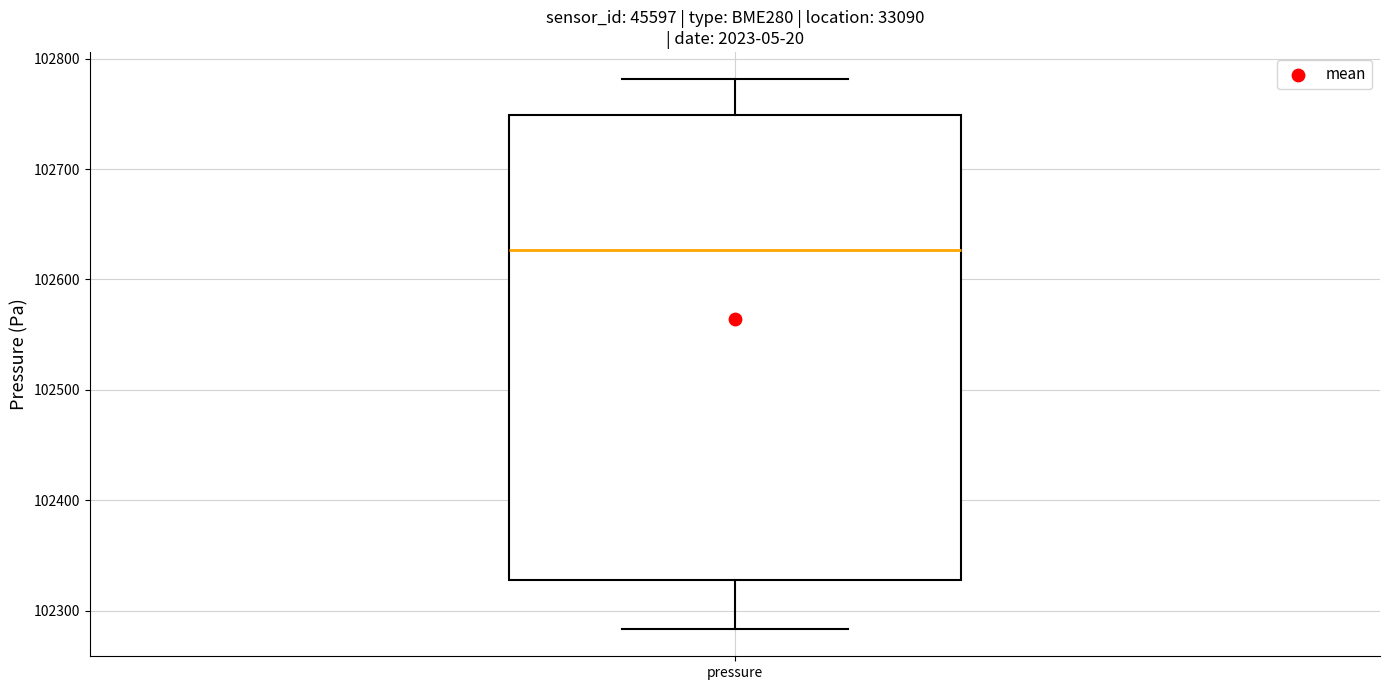

Read this box plot against the y-axis: the position of the median line, the range covered by the box, and the ends of both whiskers. The values are not printed on the chart, so give them approximately, as read against the axis.

median 102630, box 102330 to 102750, whiskers 102280 to 102780